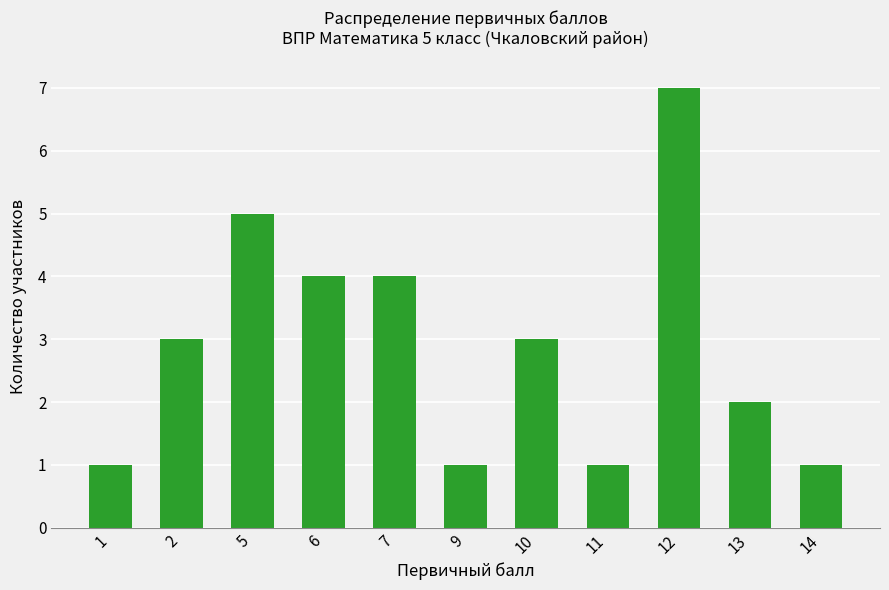

What is the change in value from 2 to 14?

-2